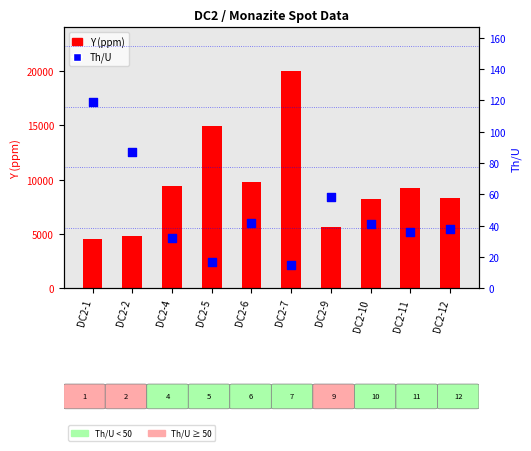

At how many categories does at least one series exceed 11456?

2